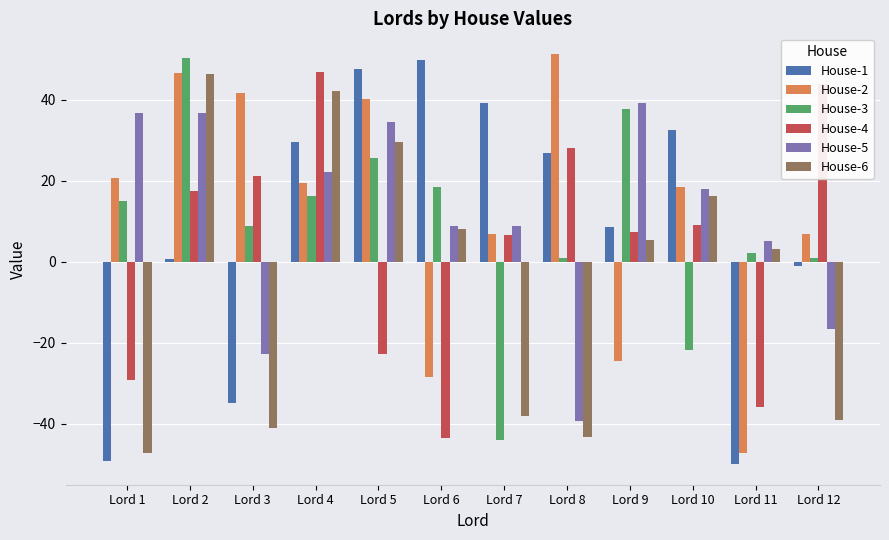

At how many categories does at least one series exceed 8?

11